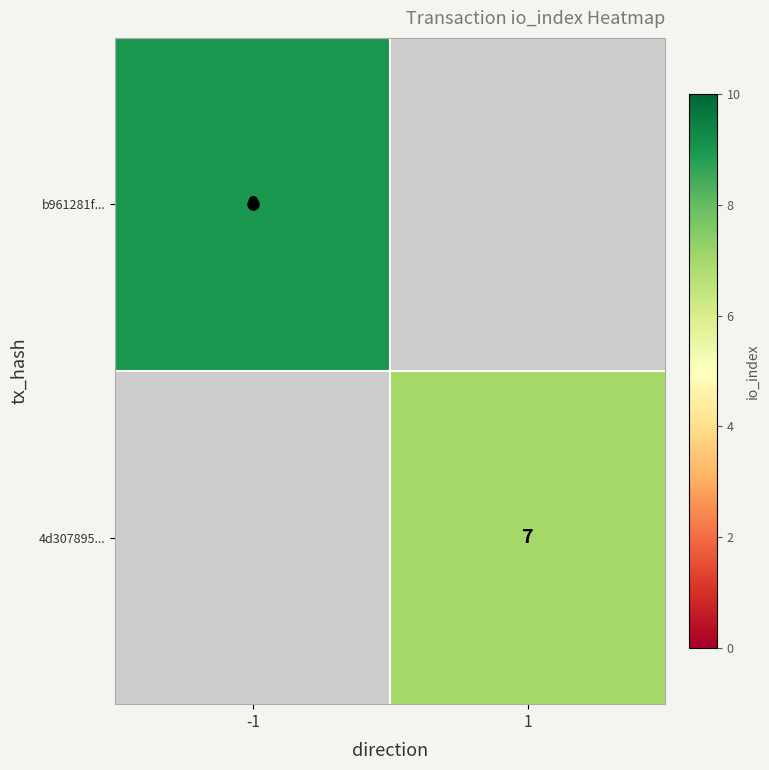

Between 1 and -1, which is larger?

-1